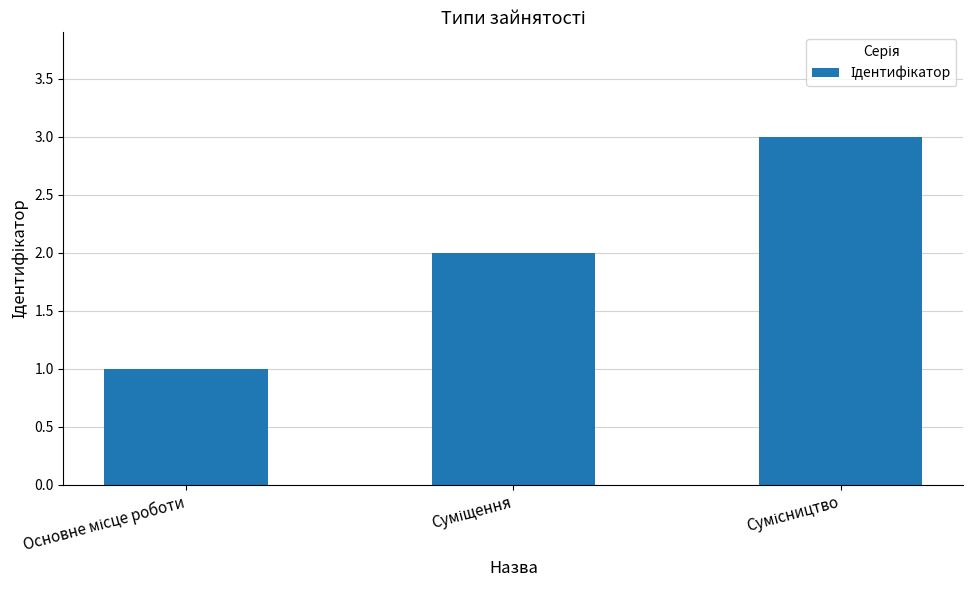

What is the sum of all values?

6